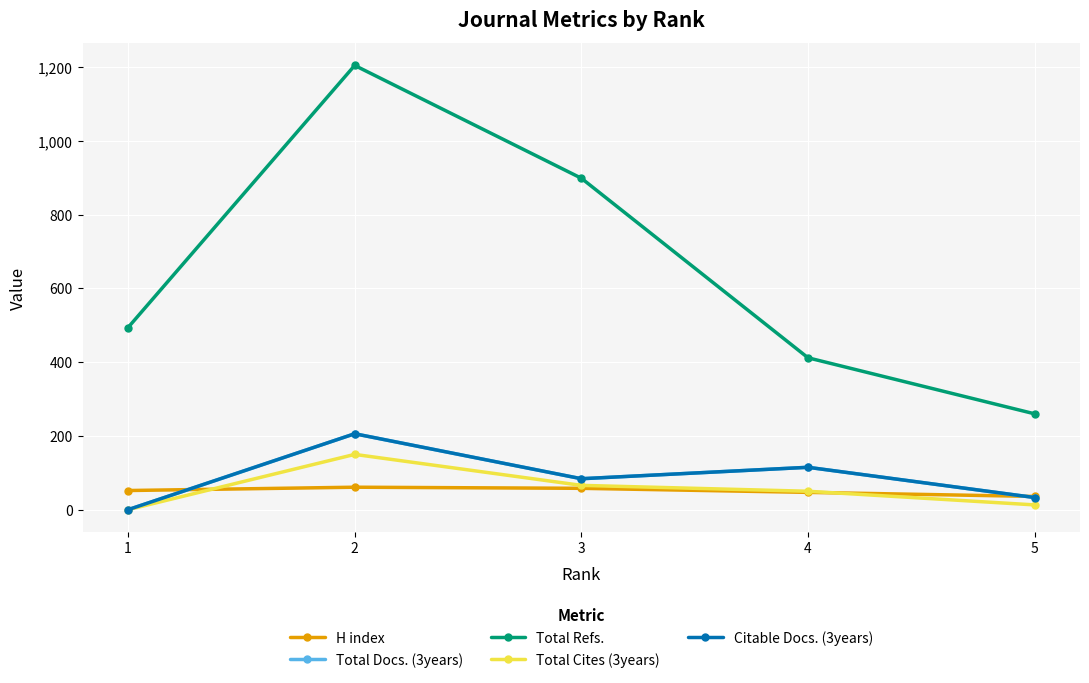

How many data points in Total Refs. are less than 494?

2